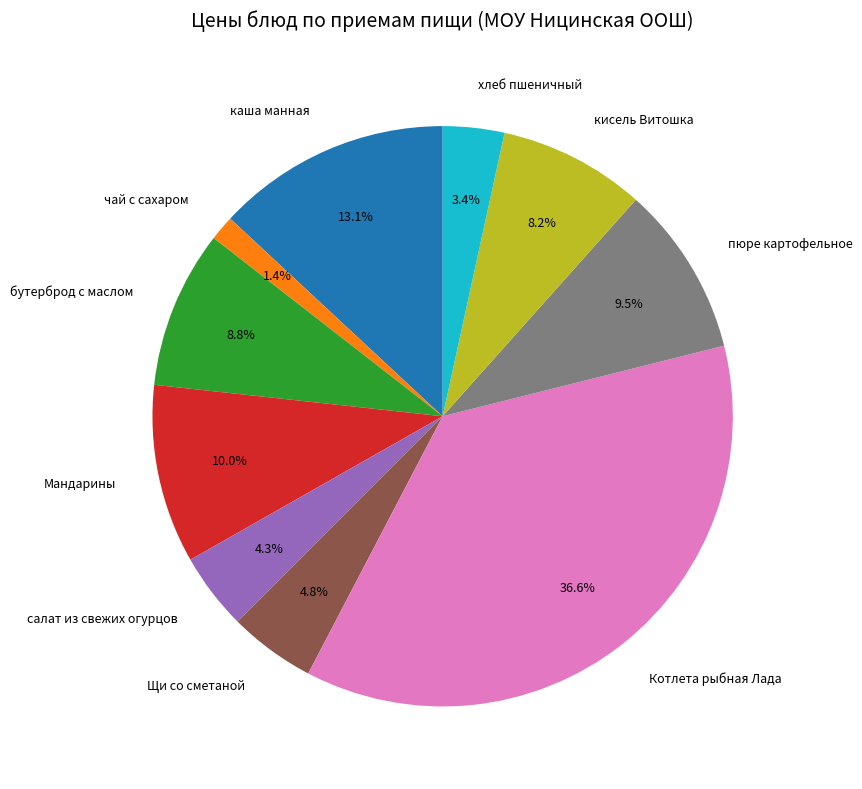

Which category has the biggest portion of the pie?

Котлета рыбная Лада